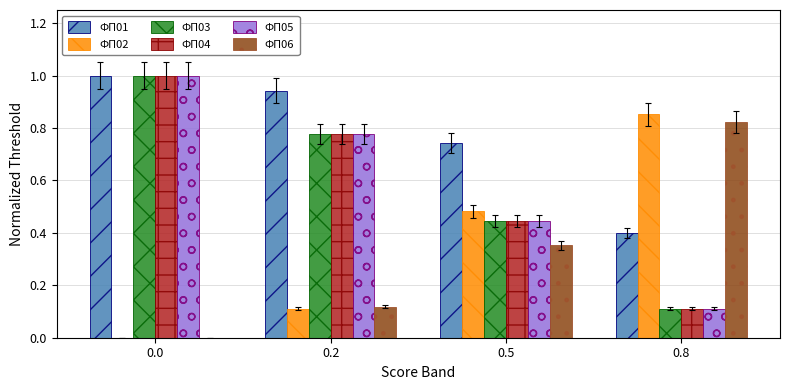

True or false: ФП06 has a value of 0.2 at 0.2.

False